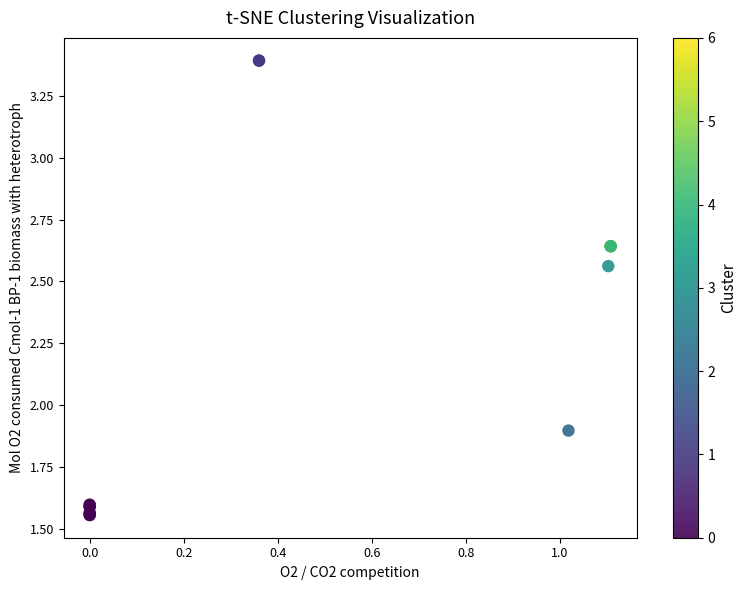

What Y value in the scatter plot is closest to 2?

1.9